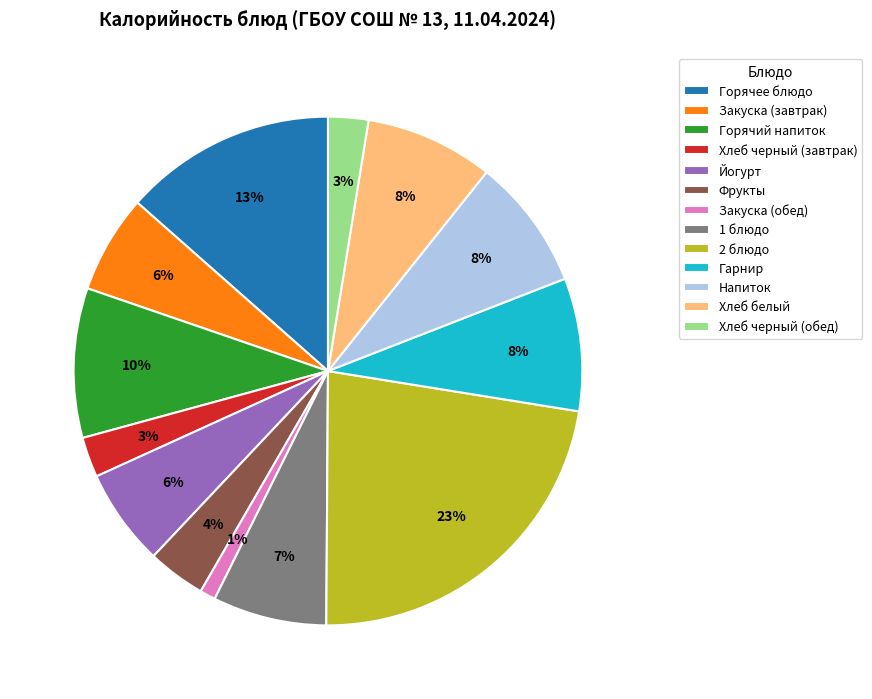

How many slices are in this pie chart?

13